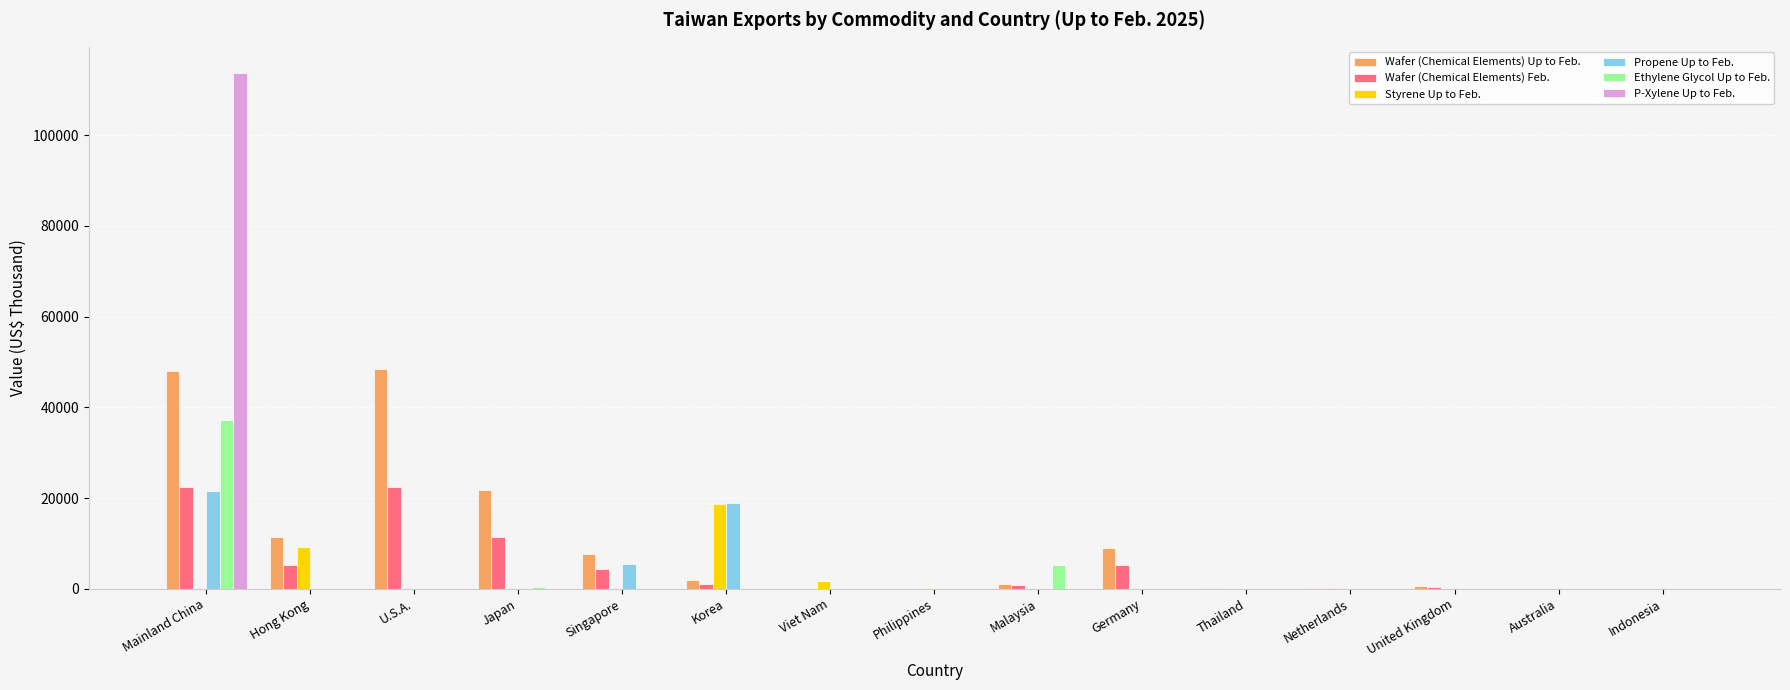

At which label is Wafer (Chemical Elements) Up to Feb. closest to 24267?

Japan